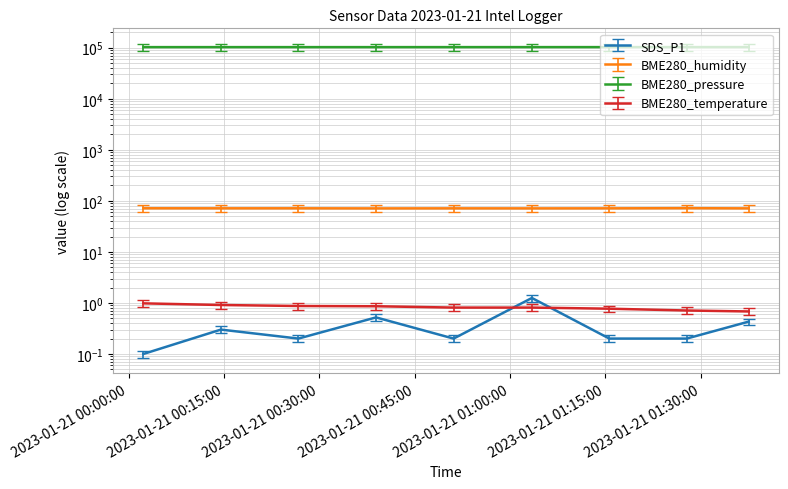

What are all the series names shown in the legend?

SDS_P1, BME280_humidity, BME280_pressure, BME280_temperature